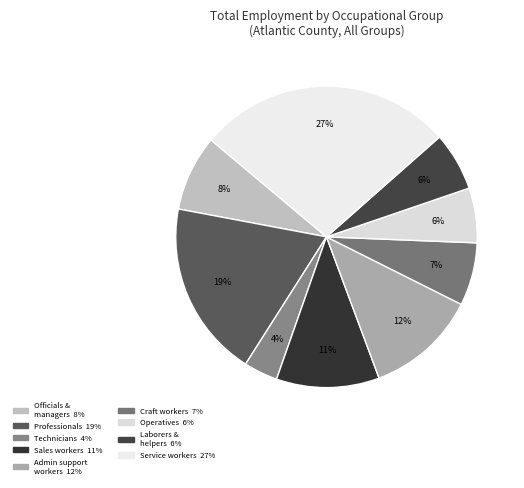

How many slices are in this pie chart?

9